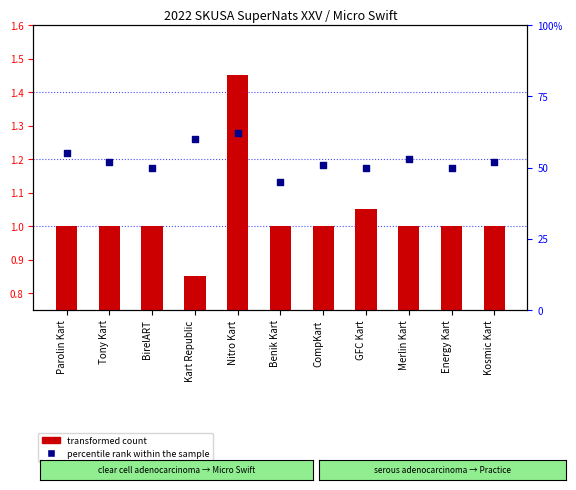

Which series has the widest spread of Y values?

percentile rank within the sample